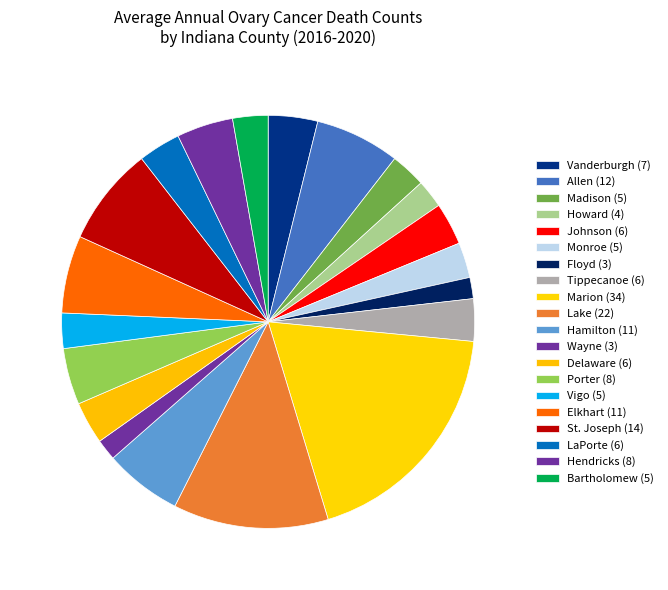

To the nearest percent, what is the average slice percentage?

5%